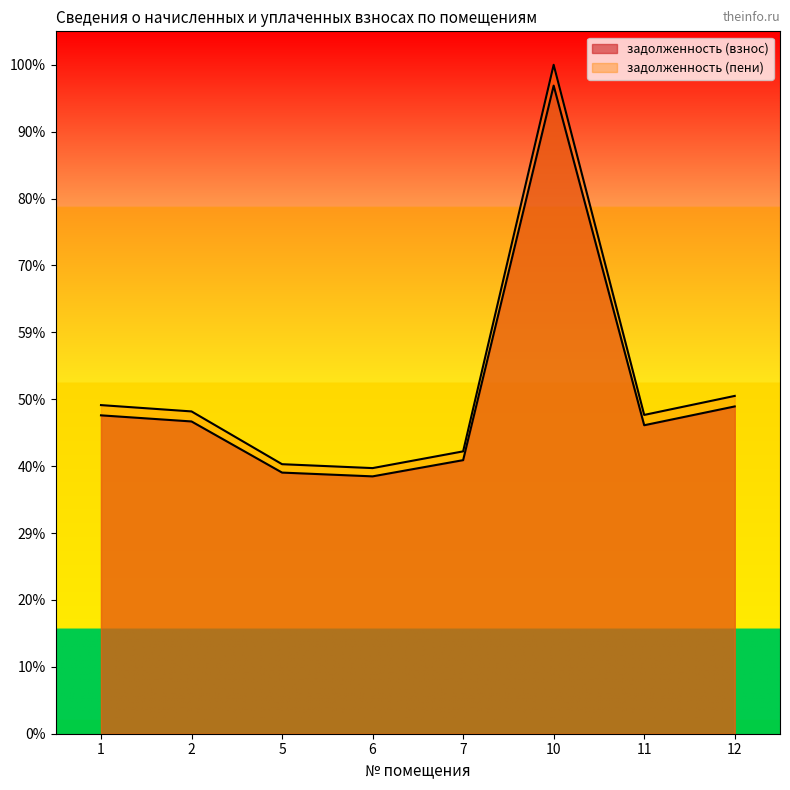

What is the sum of the задолженность (пени) values at 7 and 6?

60880.2